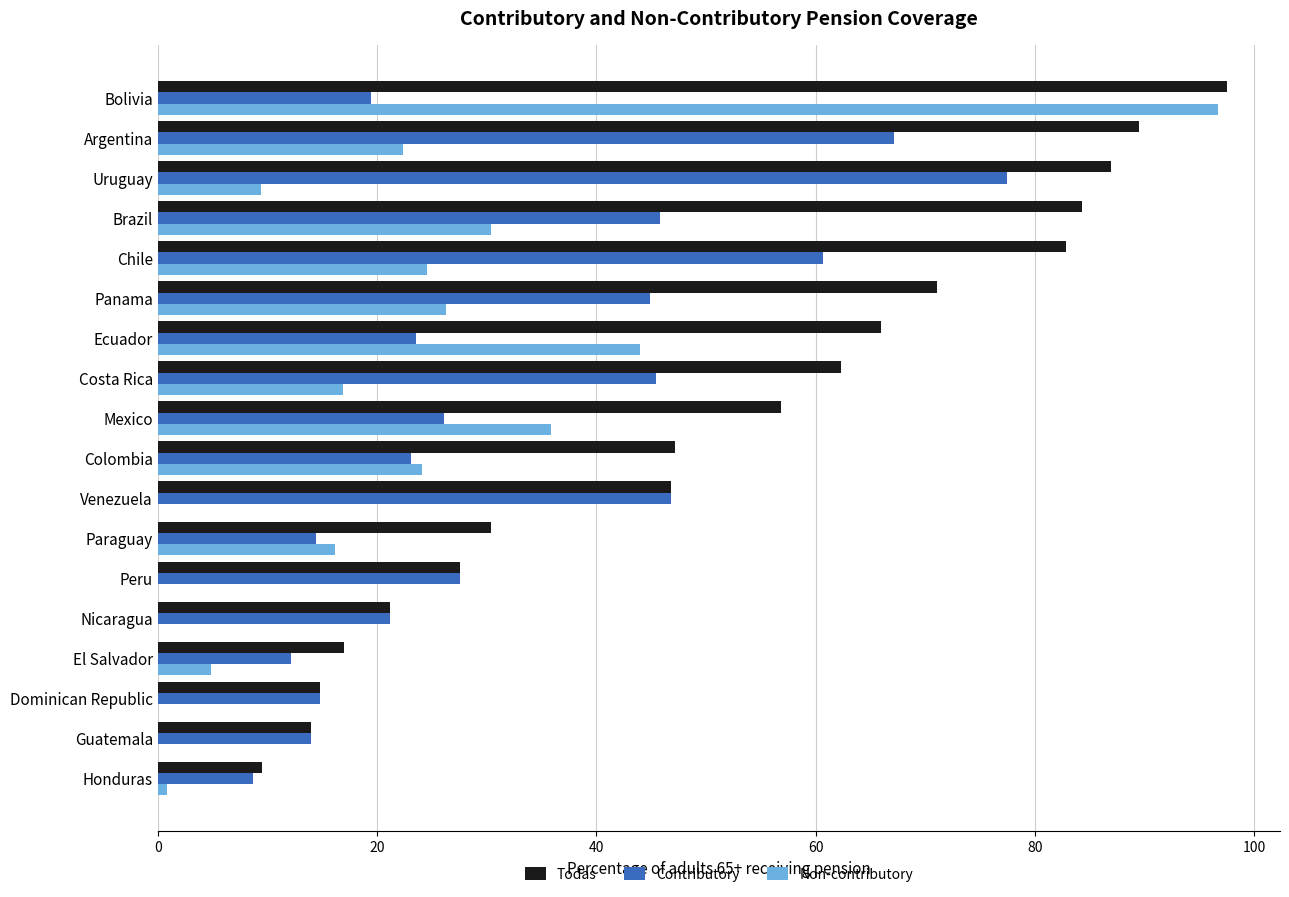

What is the approximate value of Todas at Bolivia?

97.5